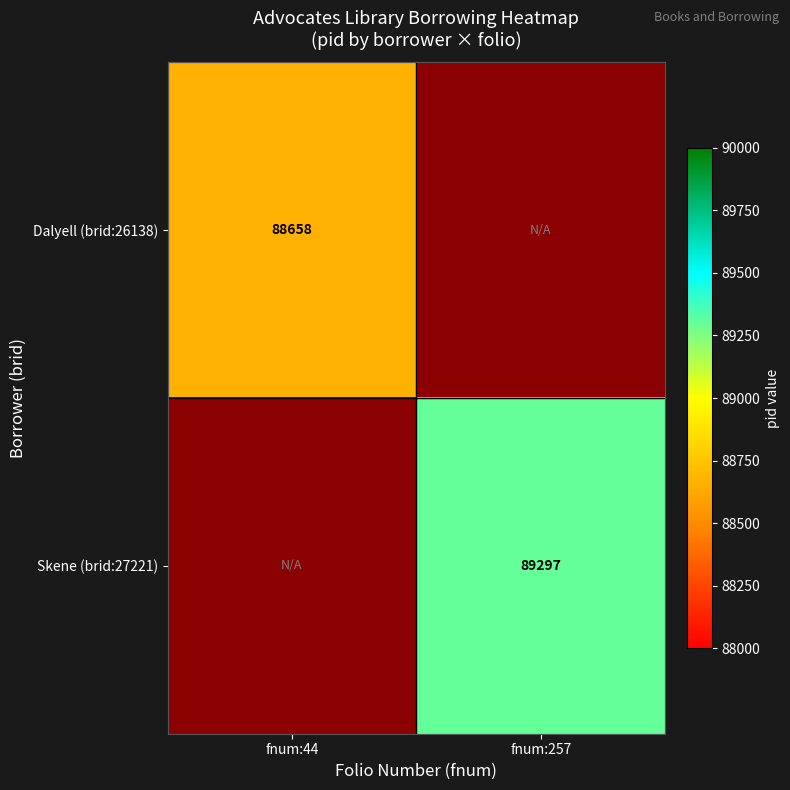

Is the value of Dalyell (brid:26138) at fnum:44 greater than the value of Skene (brid:27221) at fnum:257?

No